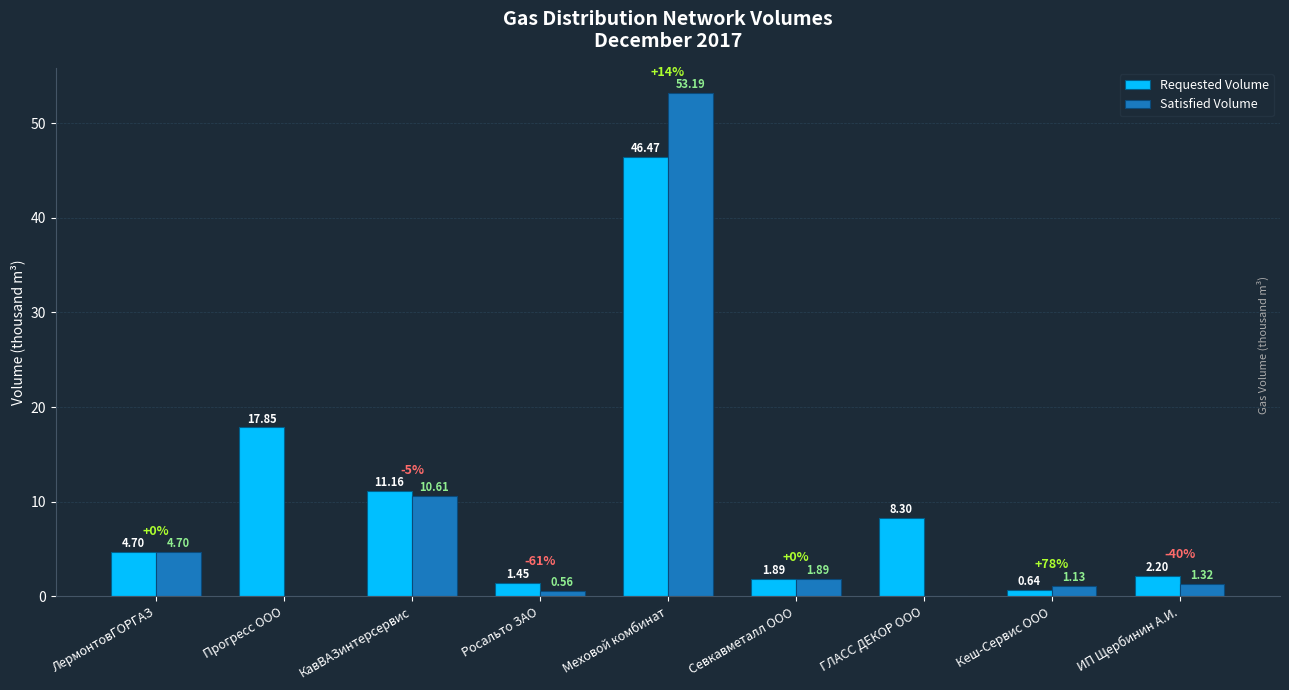

What is the sum of the Satisfied Volume values at Кеш-Сервис ООО and ИП Щербинин А.И.?

2.5